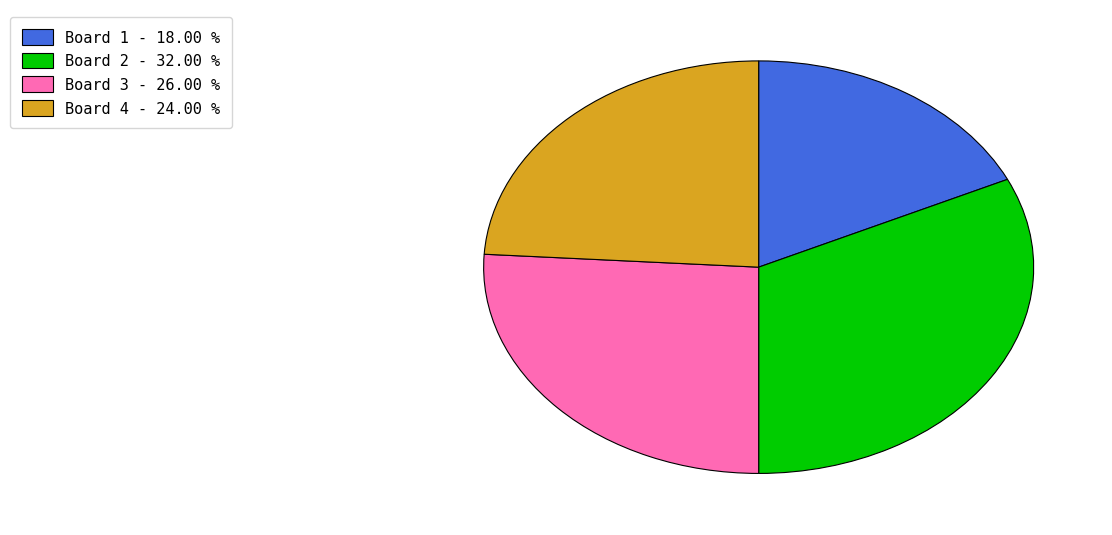

Does any single category account for the majority?

No